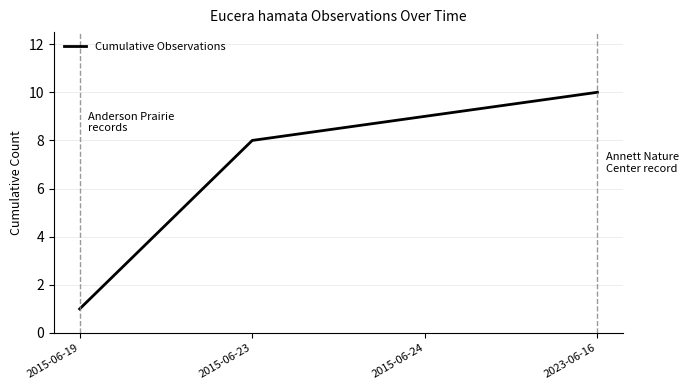

Which has a higher value, 2023-06-16 or 2015-06-19?

2023-06-16